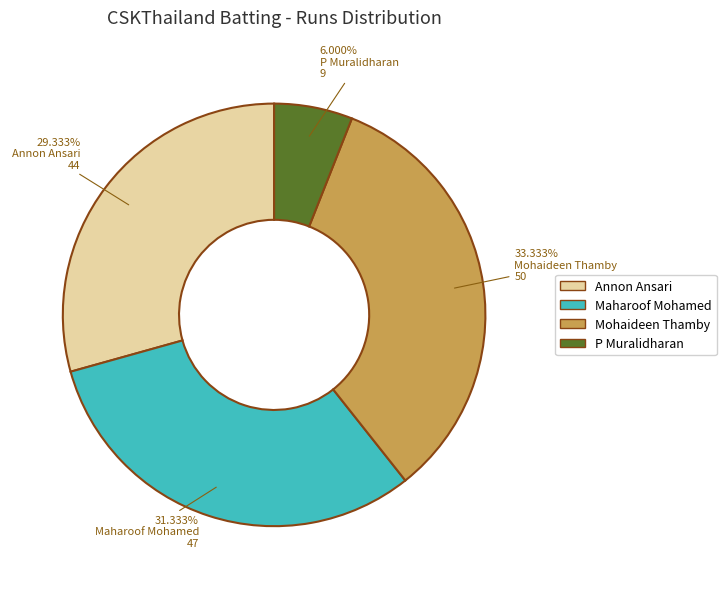

Does any single category account for the majority?

No